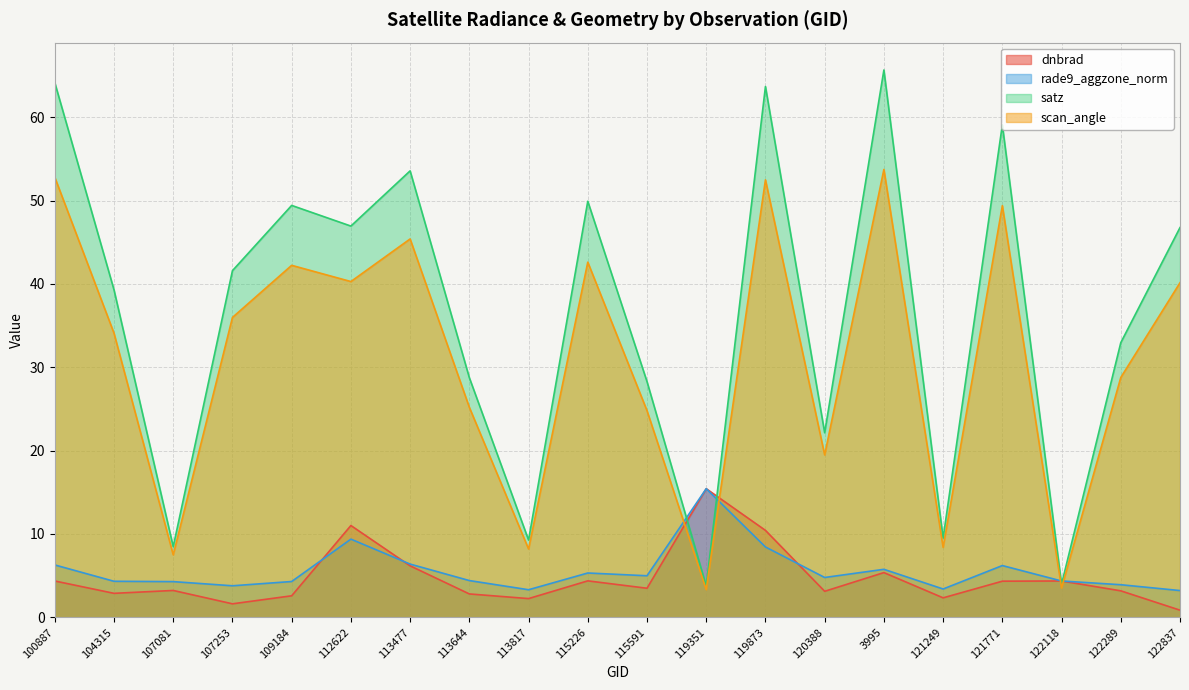

Reading left to right, what are all the values shown in this chart?

dnbrad: 100887=4.4	104315=2.9	107081=3.2	107253=1.6	109184=2.6	112622=11.0	113477=6.2	113644=2.8	113817=2.2	115226=4.4	115591=3.5	119351=15.4	119873=10.4	120388=3.1	3995=5.4	121249=2.3	121771=4.3	122118=4.4	122289=3.2	122837=0.9
rade9_aggzone_norm: 100887=6.3	104315=4.3	107081=4.3	107253=3.8	109184=4.3	112622=9.4	113477=6.4	113644=4.4	113817=3.3	115226=5.3	115591=5.0	119351=15.4	119873=8.4	120388=4.8	3995=5.8	121249=3.4	121771=6.2	122118=4.4	122289=3.9	122837=3.2
satz: 100887=64.2	104315=39.3	107081=8.5	107253=41.6	109184=49.4	112622=47.0	113477=53.6	113644=28.8	113817=9.3	115226=49.9	115591=28.3	119351=3.8	119873=63.7	120388=22.2	3995=65.7	121249=9.5	121771=59.1	122118=4.0	122289=33.0	122837=46.8
scan_angle: 100887=52.8	104315=34.1	107081=7.5	107253=36.0	109184=42.2	112622=40.3	113477=45.4	113644=25.2	113817=8.2	115226=42.6	115591=24.8	119351=3.3	119873=52.5	120388=19.5	3995=53.7	121249=8.4	121771=49.4	122118=3.5	122289=28.8	122837=40.2